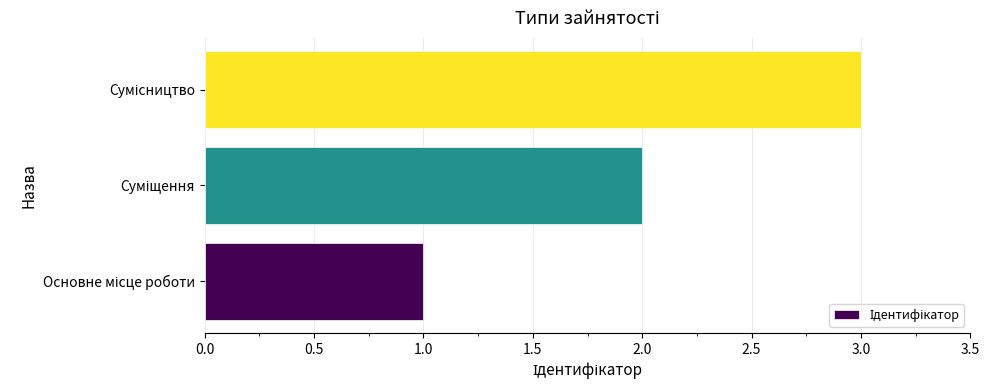

What is the maximum value shown in the chart?

3